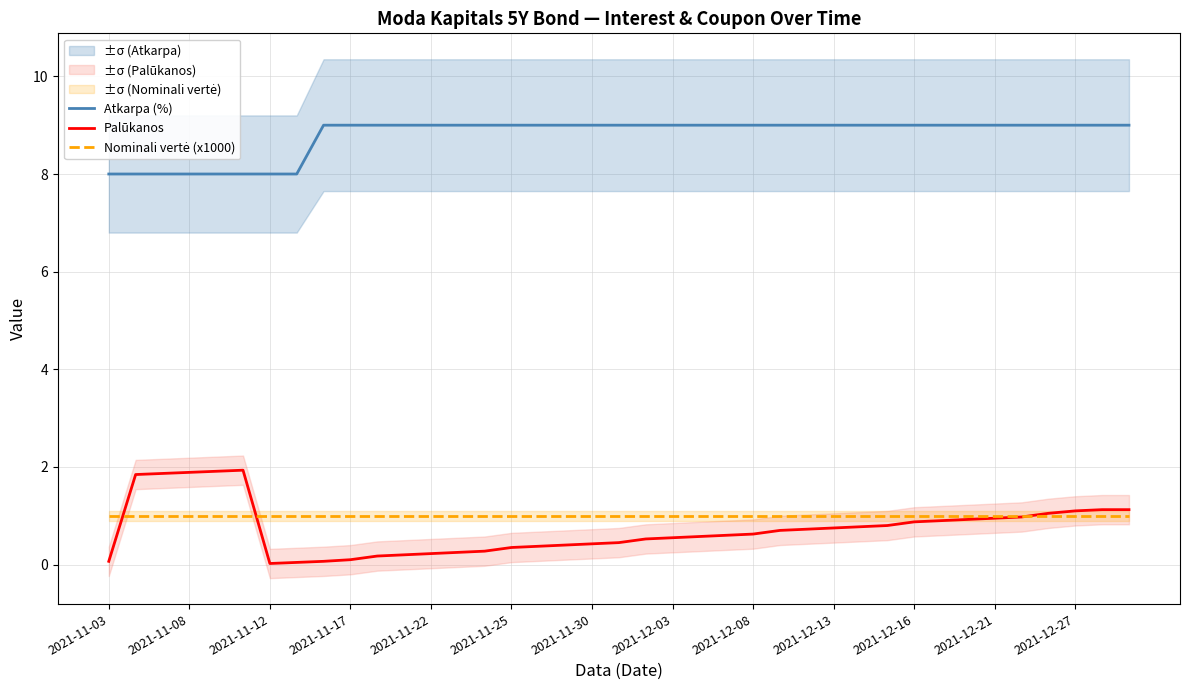

What is the difference between the maximum and minimum values in the Atkarpa (%) series?

1.0